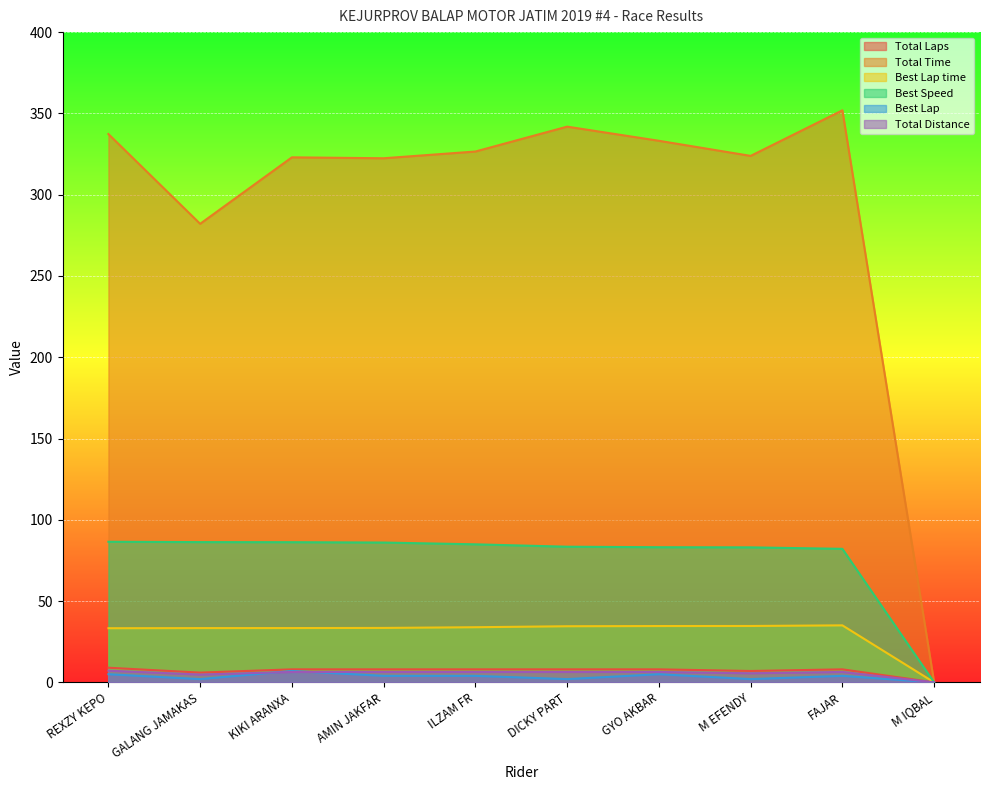

List the labels in order of Total Distance value, largest first.

REXZY KEPO, KIKI ARANXA, AMIN JAKFAR, ILZAM FR, DICKY PART, GYO AKBAR, FAJAR, M EFENDY, GALANG JAMAKAS, M IQBAL